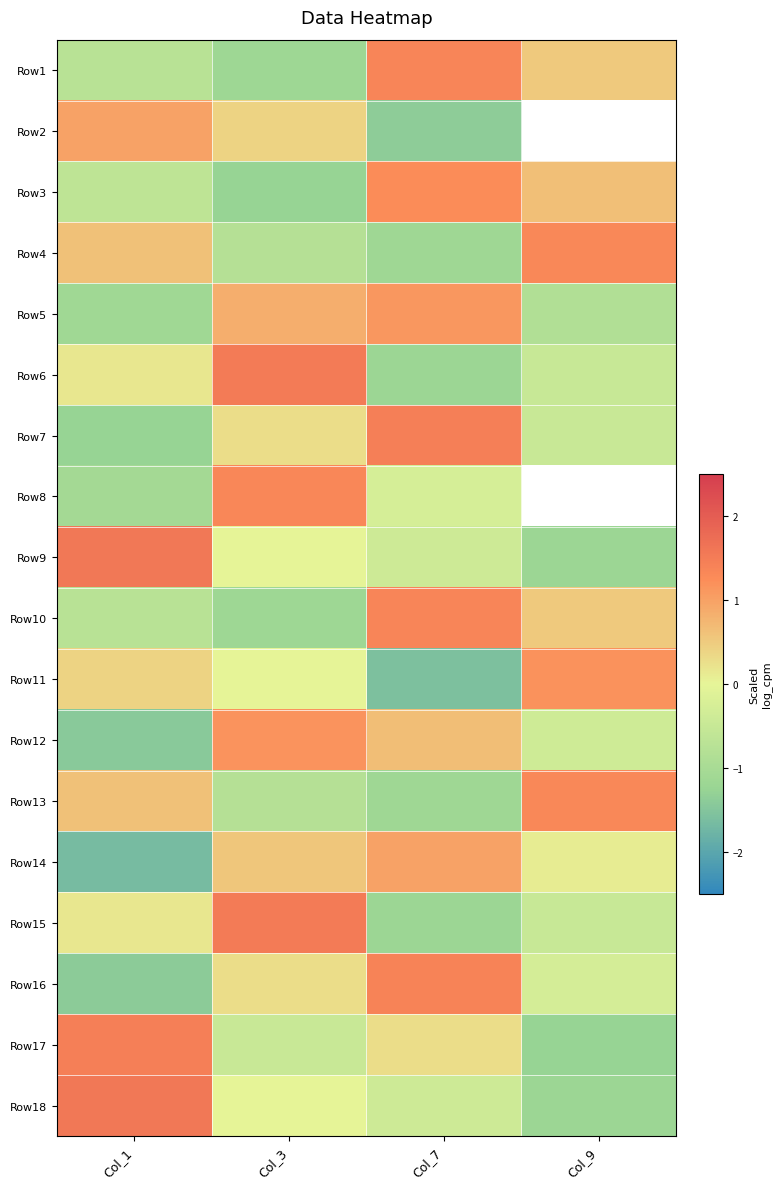

How many values in Row17 are above zero?

2